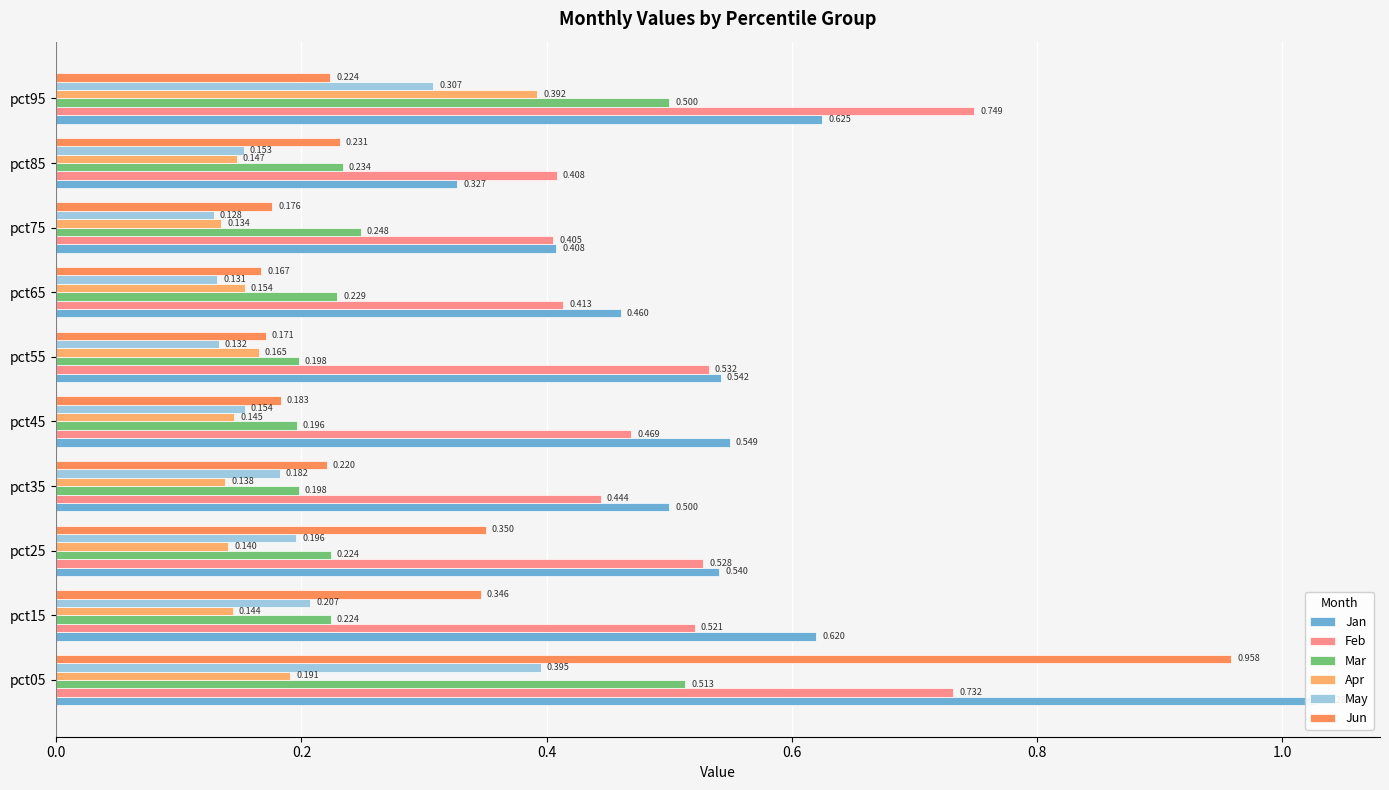

Reading left to right, extract all data points from this chart.

Jan: 1.0	0.6	0.5	0.5	0.5	0.5	0.5	0.4	0.3	0.6
Feb: 0.7	0.5	0.5	0.4	0.5	0.5	0.4	0.4	0.4	0.7
Mar: 0.5	0.2	0.2	0.2	0.2	0.2	0.2	0.2	0.2	0.5
Apr: 0.2	0.1	0.1	0.1	0.1	0.2	0.2	0.1	0.1	0.4
May: 0.4	0.2	0.2	0.2	0.2	0.1	0.1	0.1	0.2	0.3
Jun: 1.0	0.3	0.4	0.2	0.2	0.2	0.2	0.2	0.2	0.2